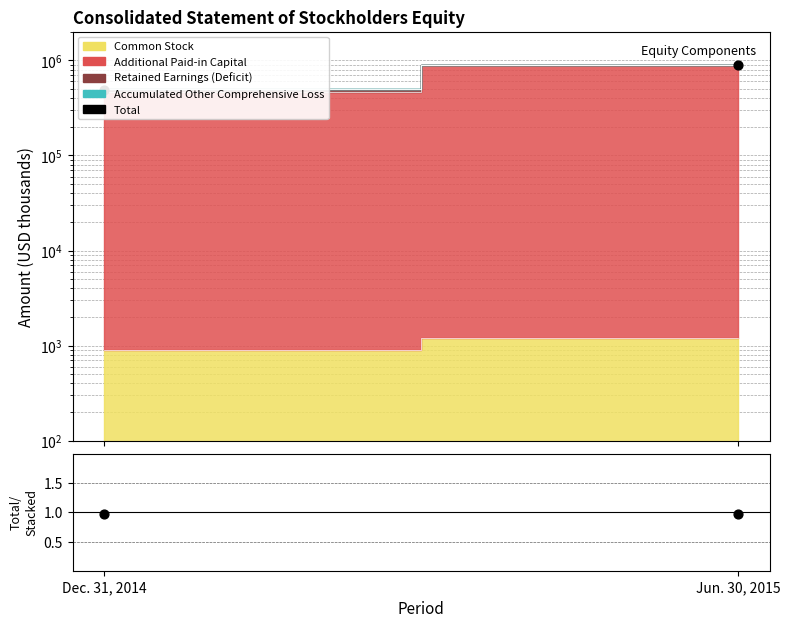

Which series has the widest spread of Y values?

Total